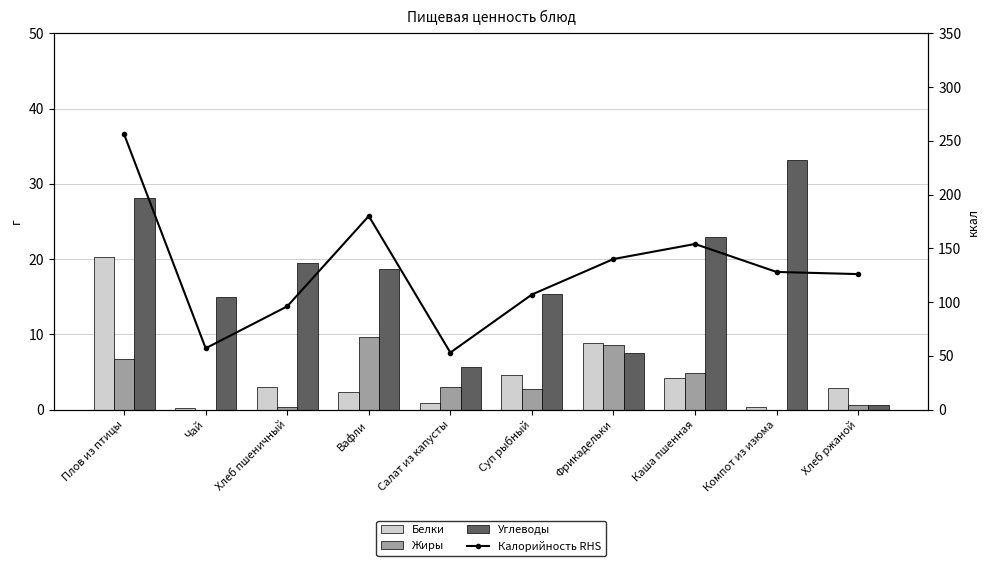

At which label is Жиры closest to 4?

Каша пшенная